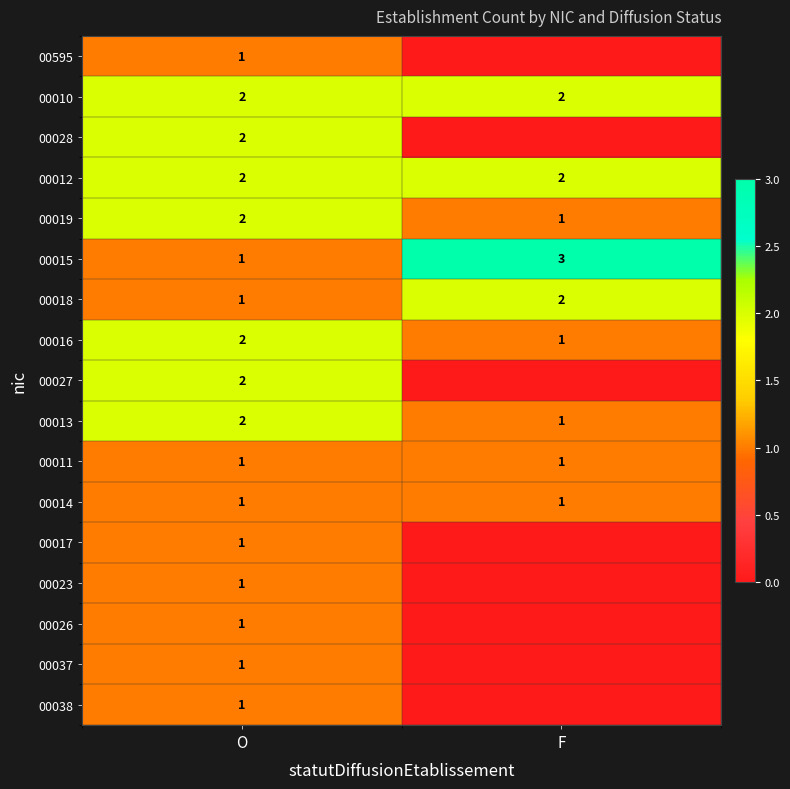

Where is 00019 nearest to the value 1?

F